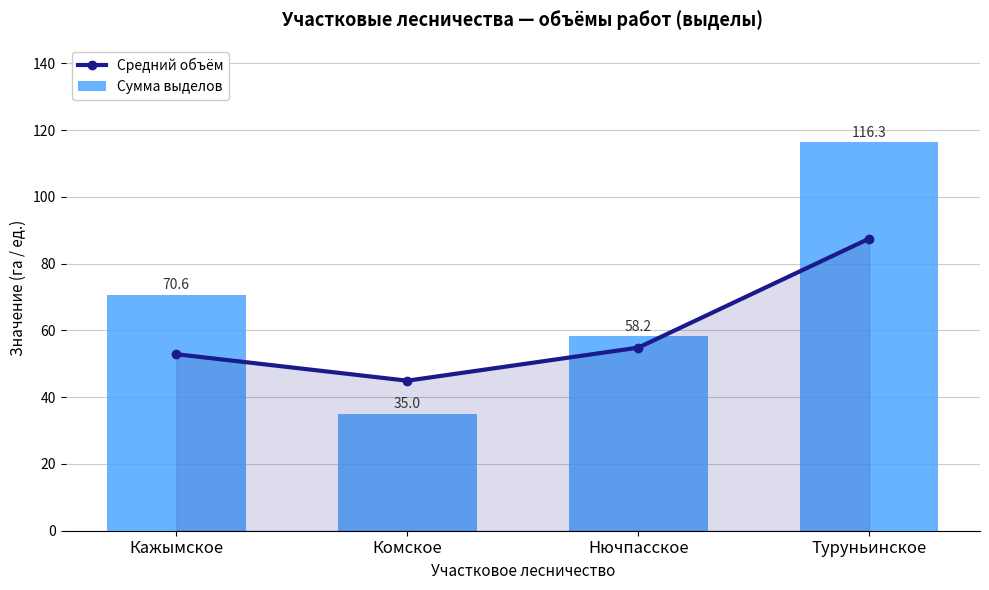

At which category is the sum across all series the highest?

Туруньинское